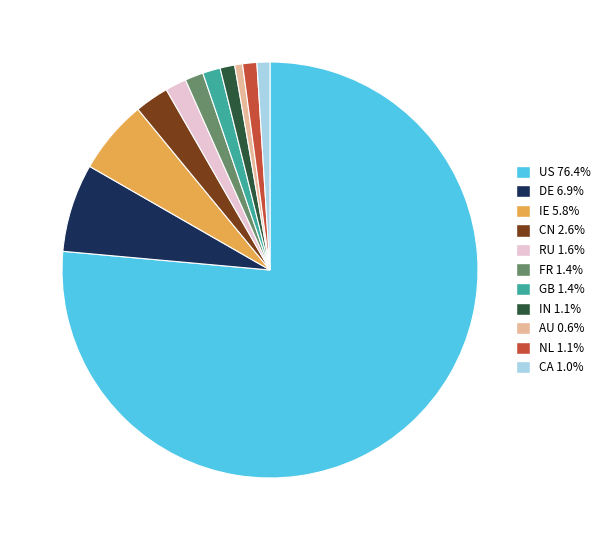

Approximately how many times larger is the value at CN 2.6% compared to DE 6.9%?

0.4